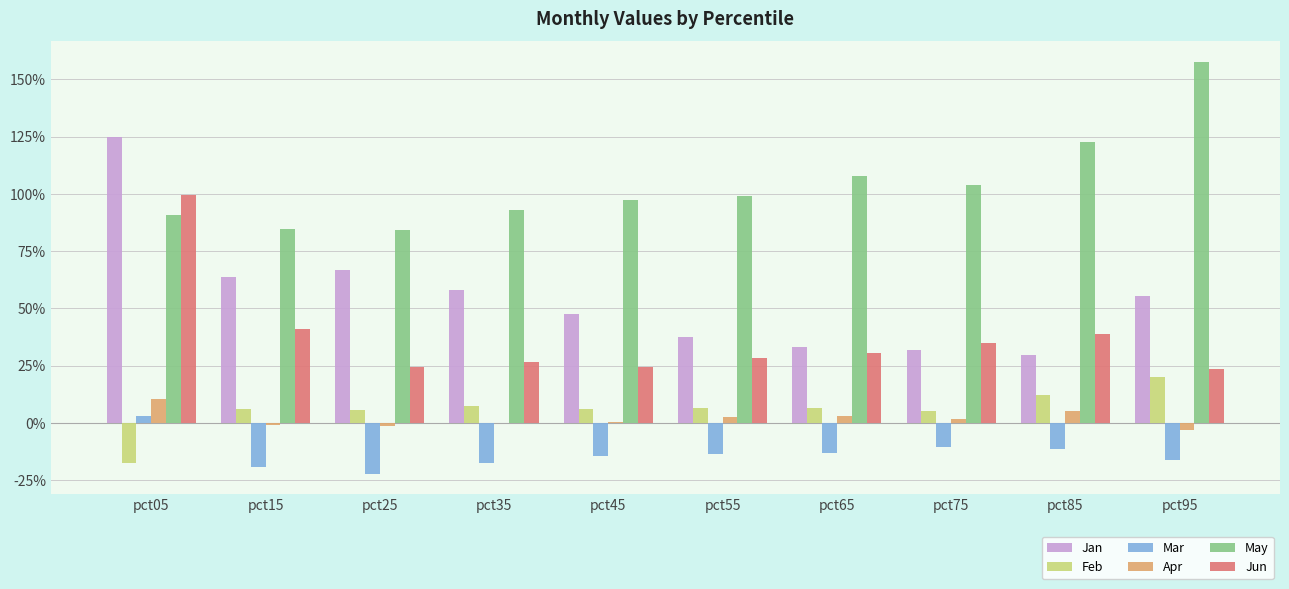

Is it true that Feb equals 0.1 at pct45?

False